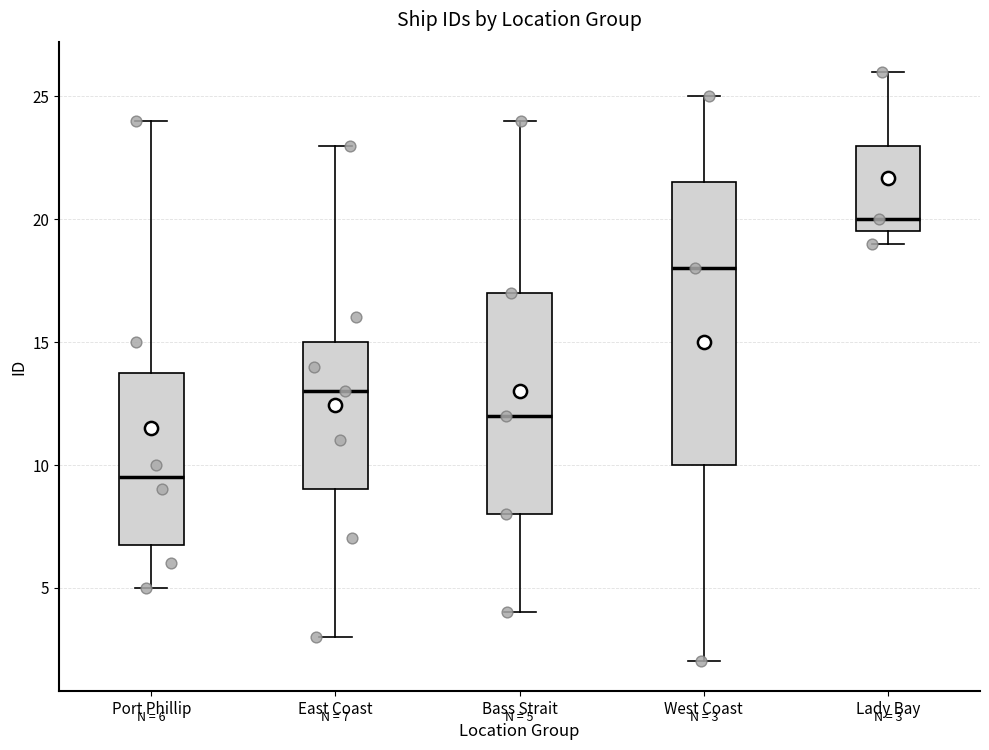

Which box's median line is the highest?

Lady Bay